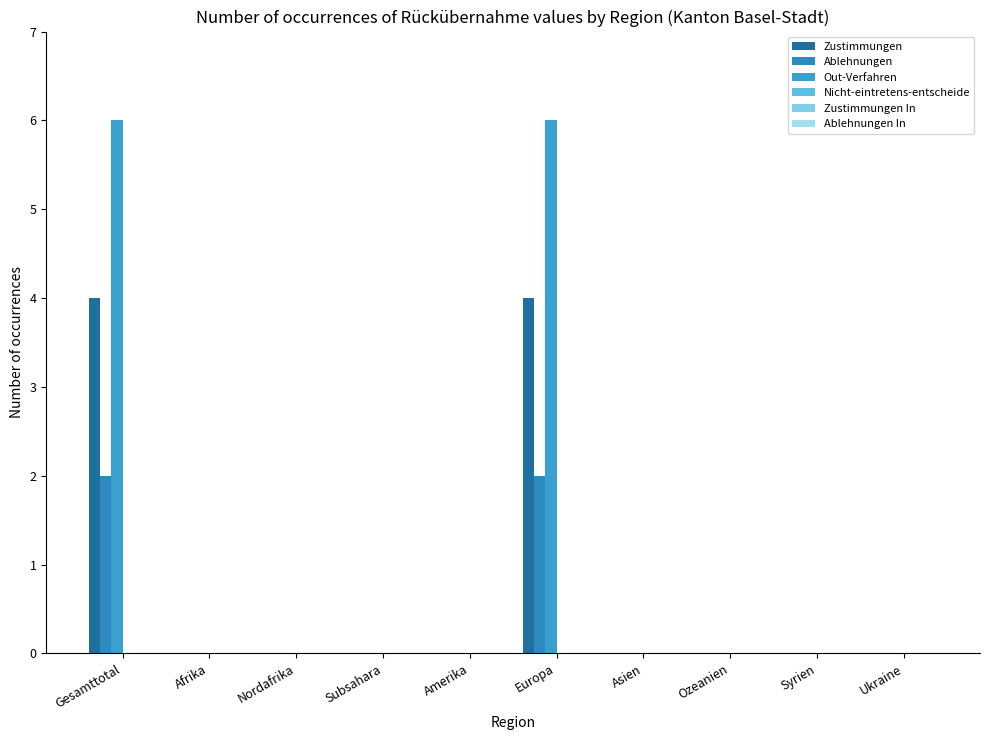

Count the number of categories in the chart.

10